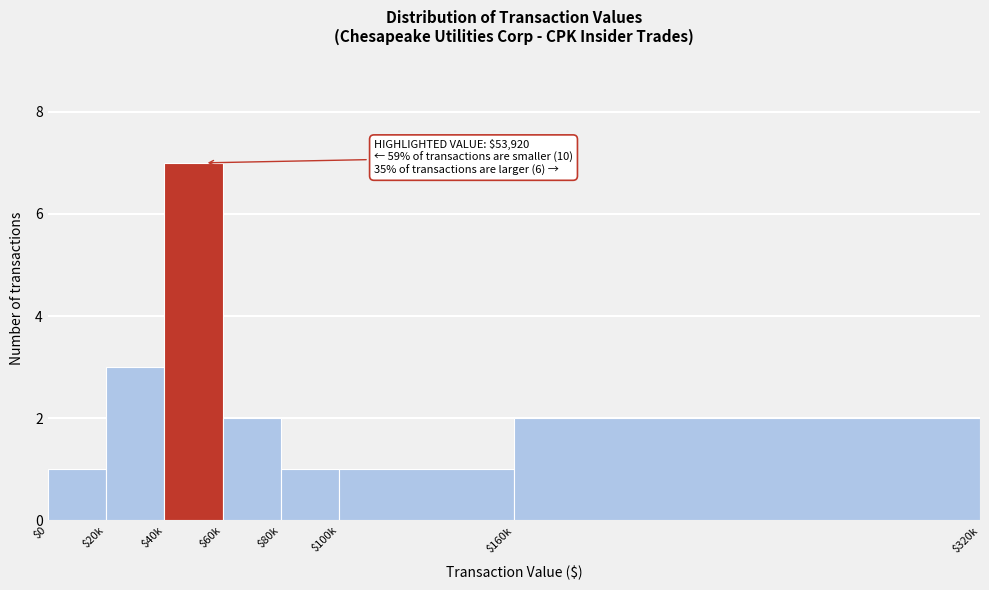

Reading right to left, extract all data points from this chart.

2	1	1	2	7	3	1